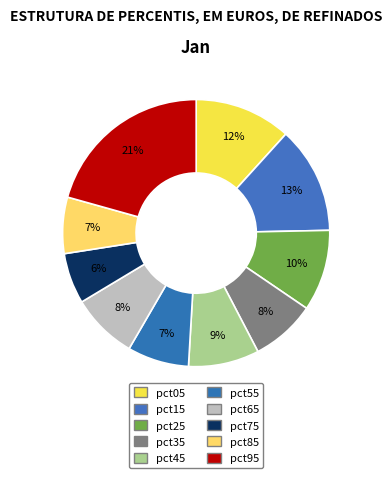

How many slices are in this pie chart?

10